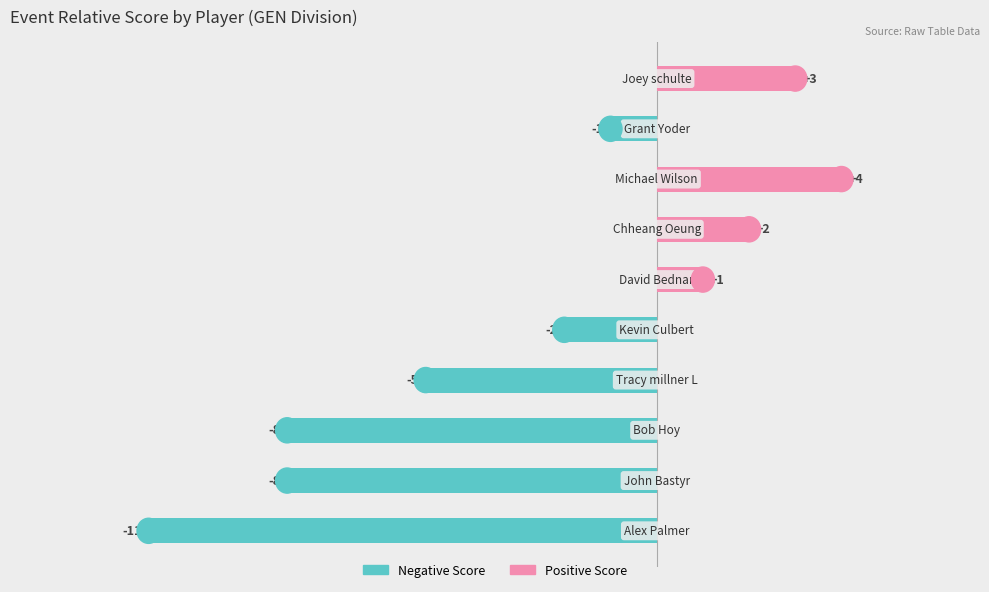

Reading left to right, transcribe all the data shown in this chart.

event_relative_score (negative): 0=-11	1=-8	2=-8	3=-5	4=-2	5=0	6=0	7=0	8=-1	9=0
event_relative_score (positive): 0=0	1=0	2=0	3=0	4=0	5=1	6=2	7=4	8=0	9=3